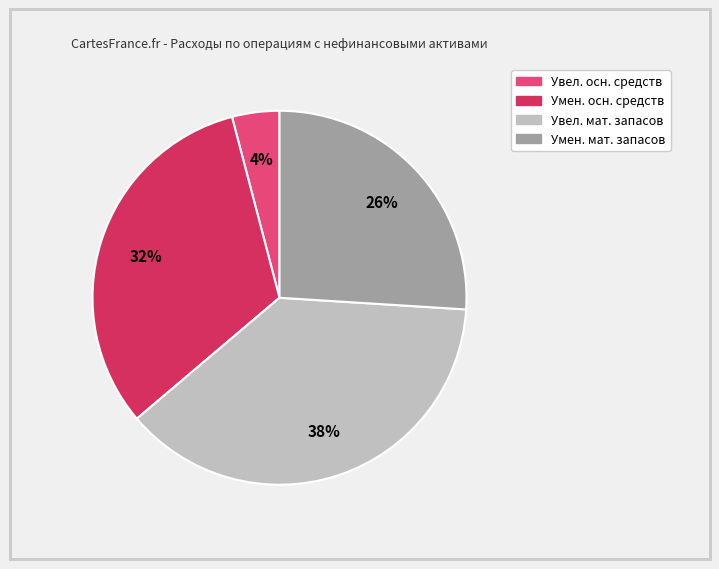

How many segments does this pie chart have?

4